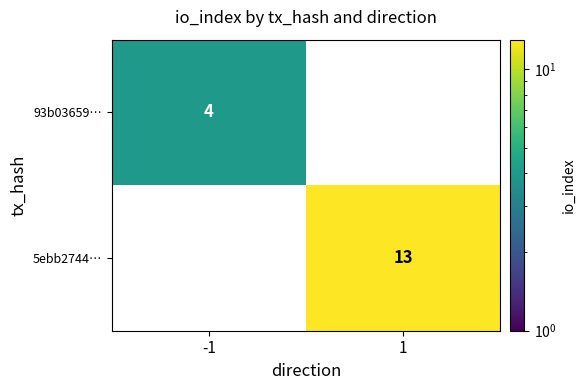

At which category does the chart reach its peak across all series?

1